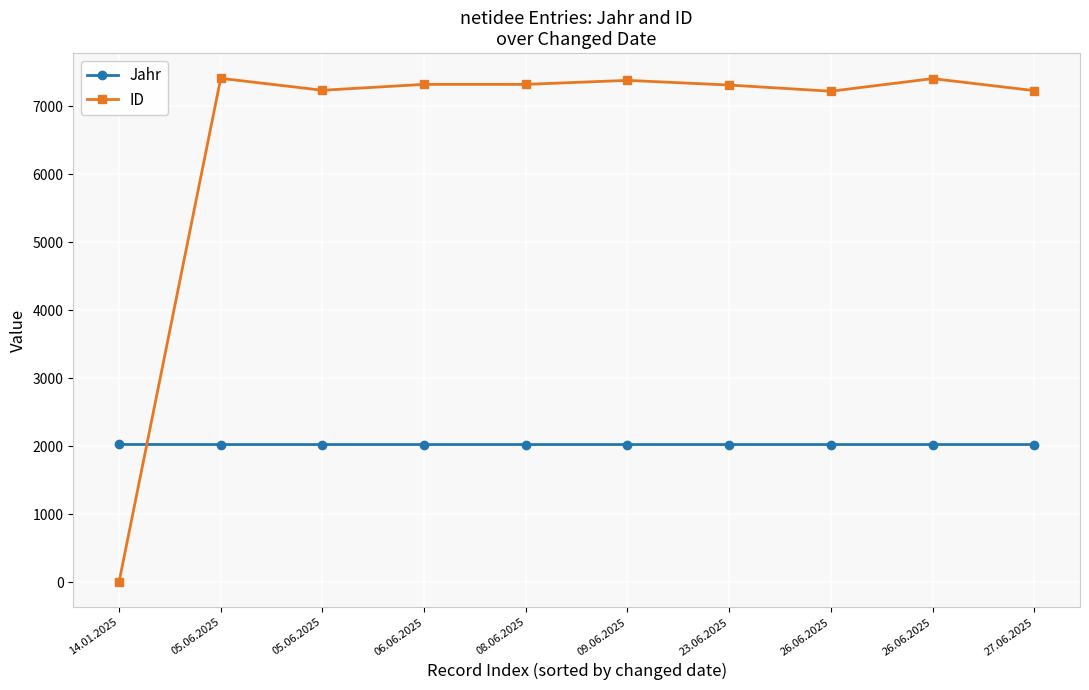

What is the sum of all ID values?

65859